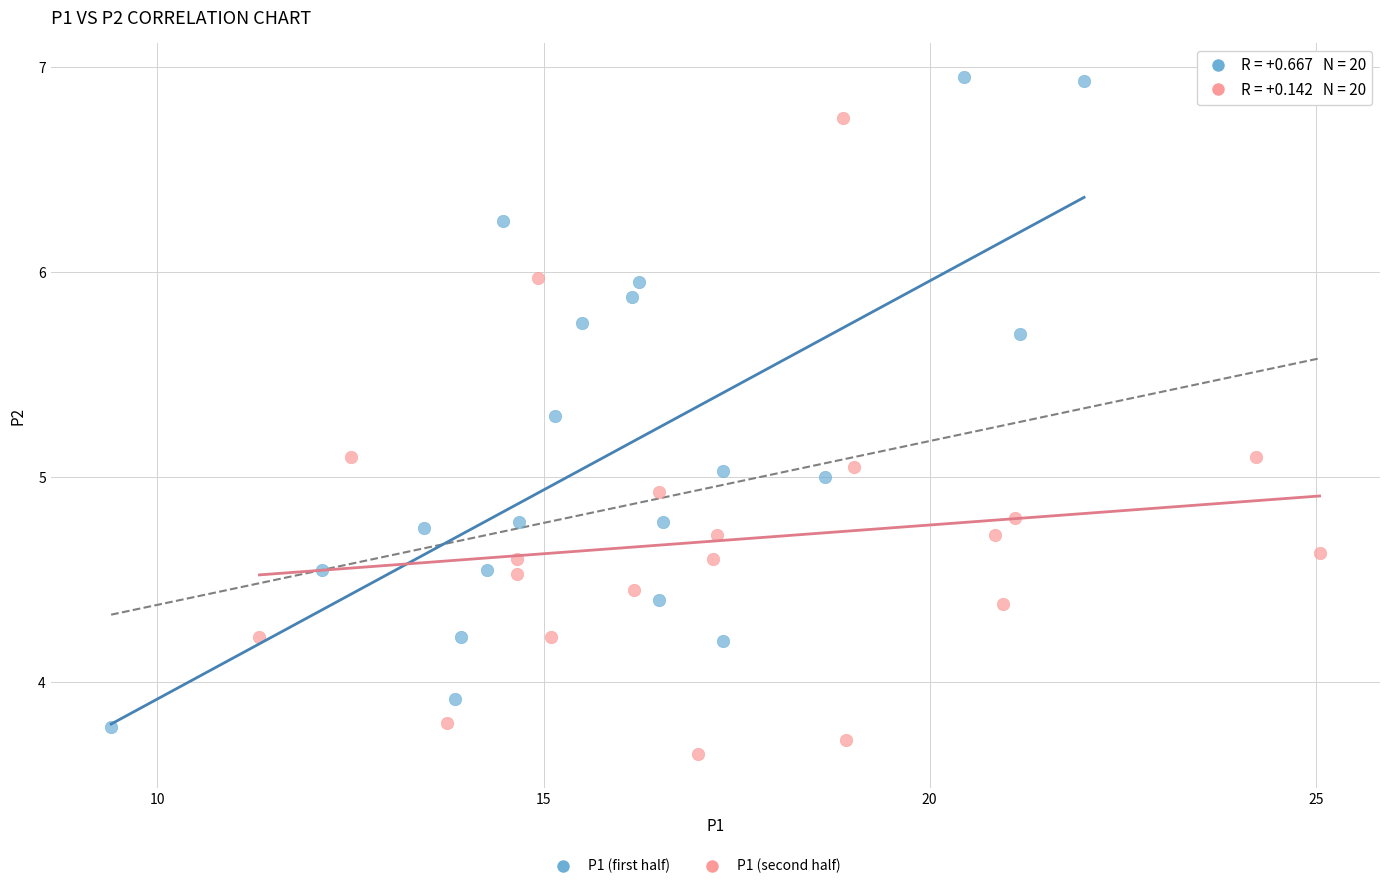

Which series contains the highest Y value?

P1 (first half)